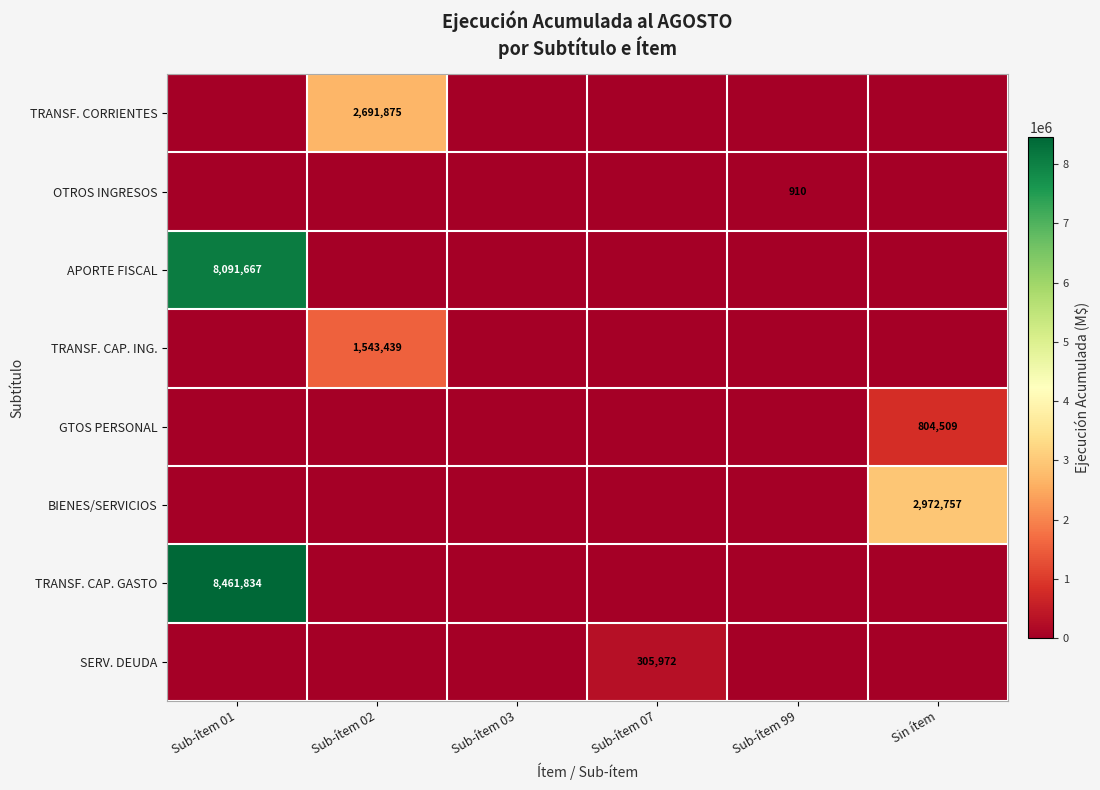

At how many categories does at least one series exceed 2441995?

3